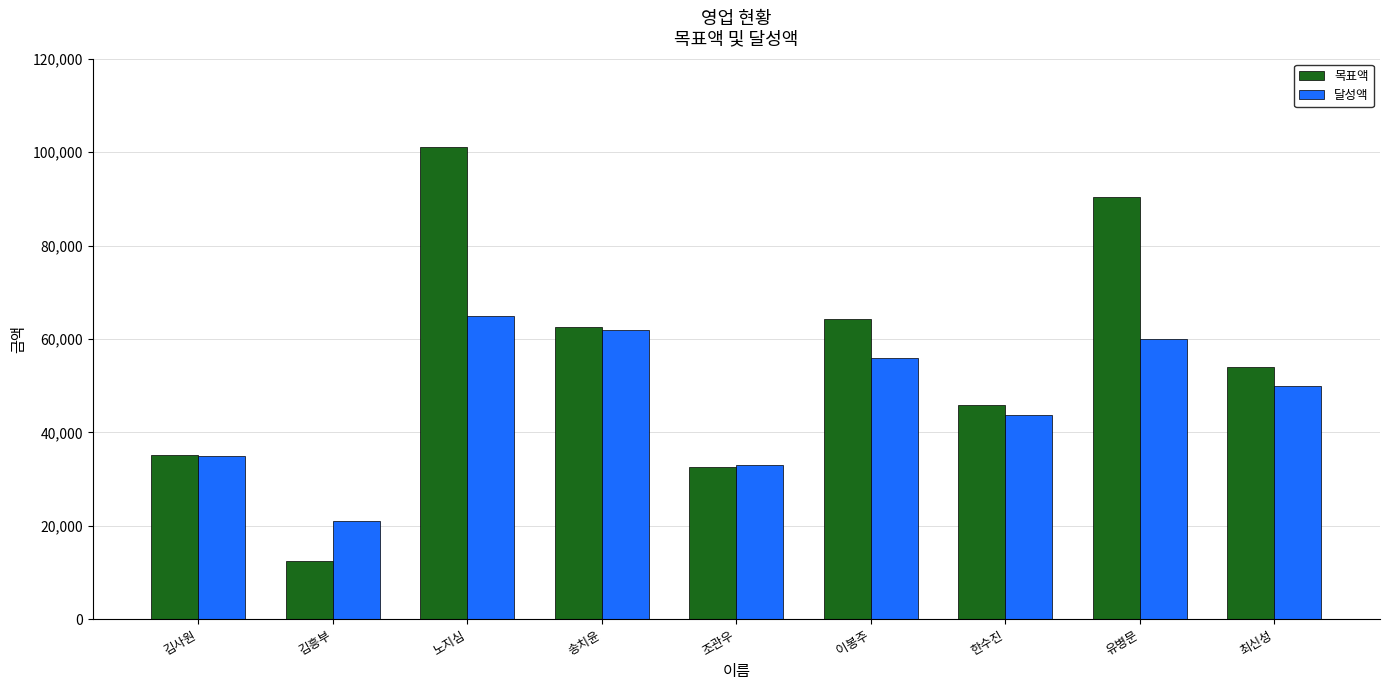

How many series are shown in this chart?

2